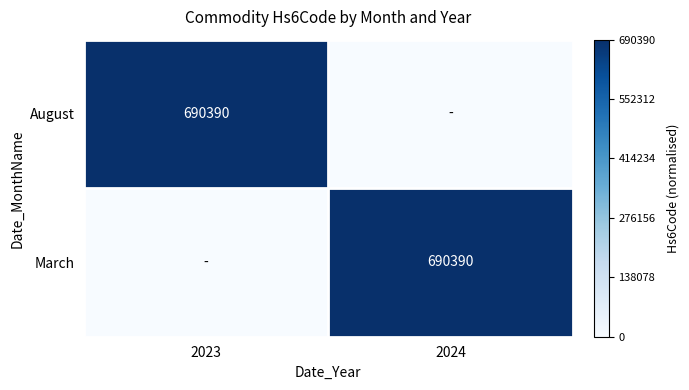

True or false: August has a value of 690390 at 2023.

True